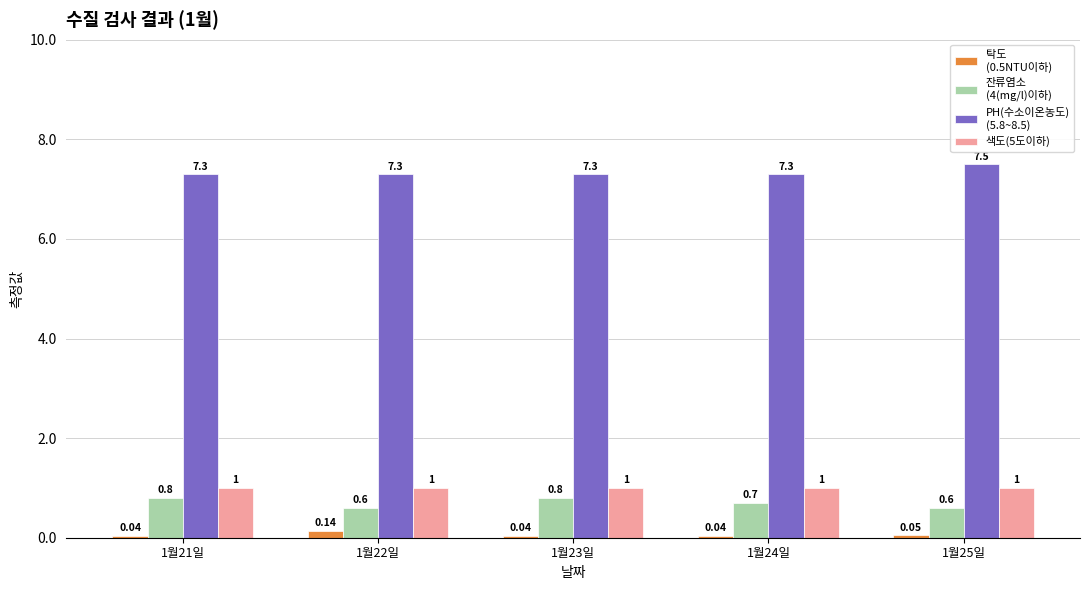

What is the difference between the highest and lowest values at 1월23일?

7.3